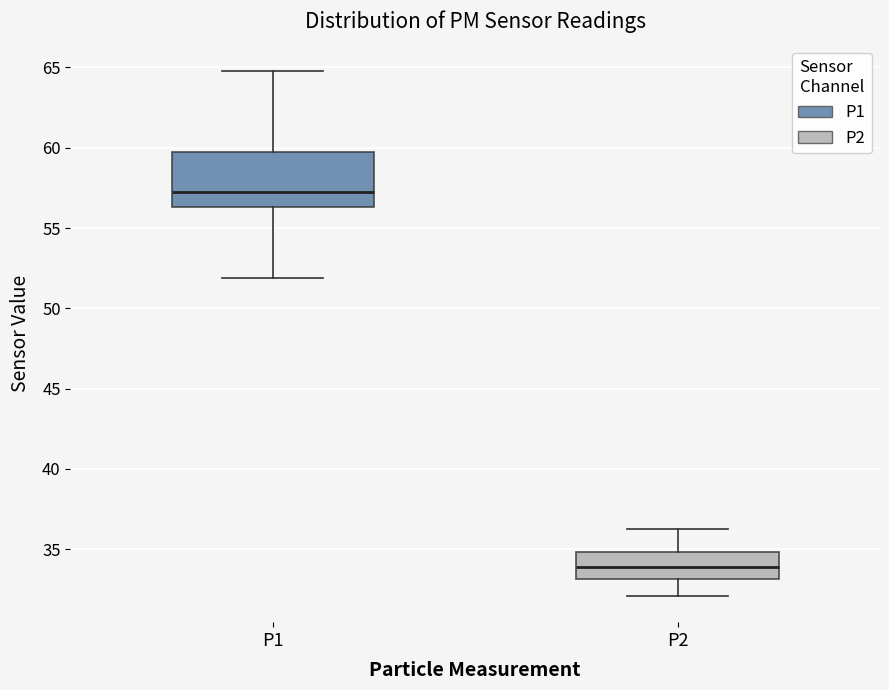

Which box has the highest median line?

P1